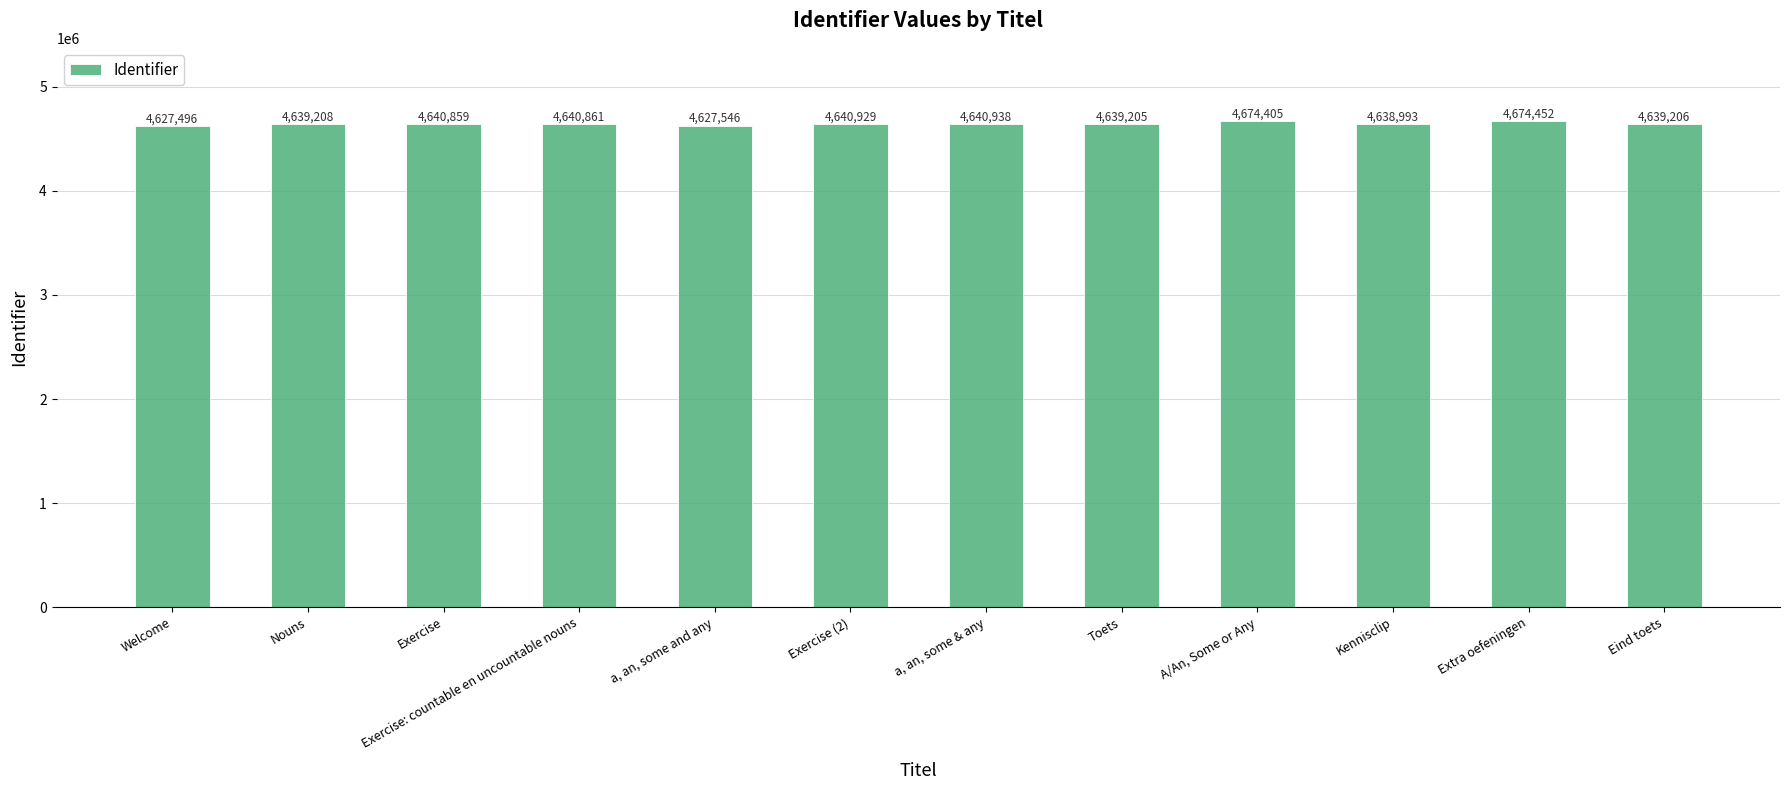

What is the label of the 2nd bar from the left?

Nouns